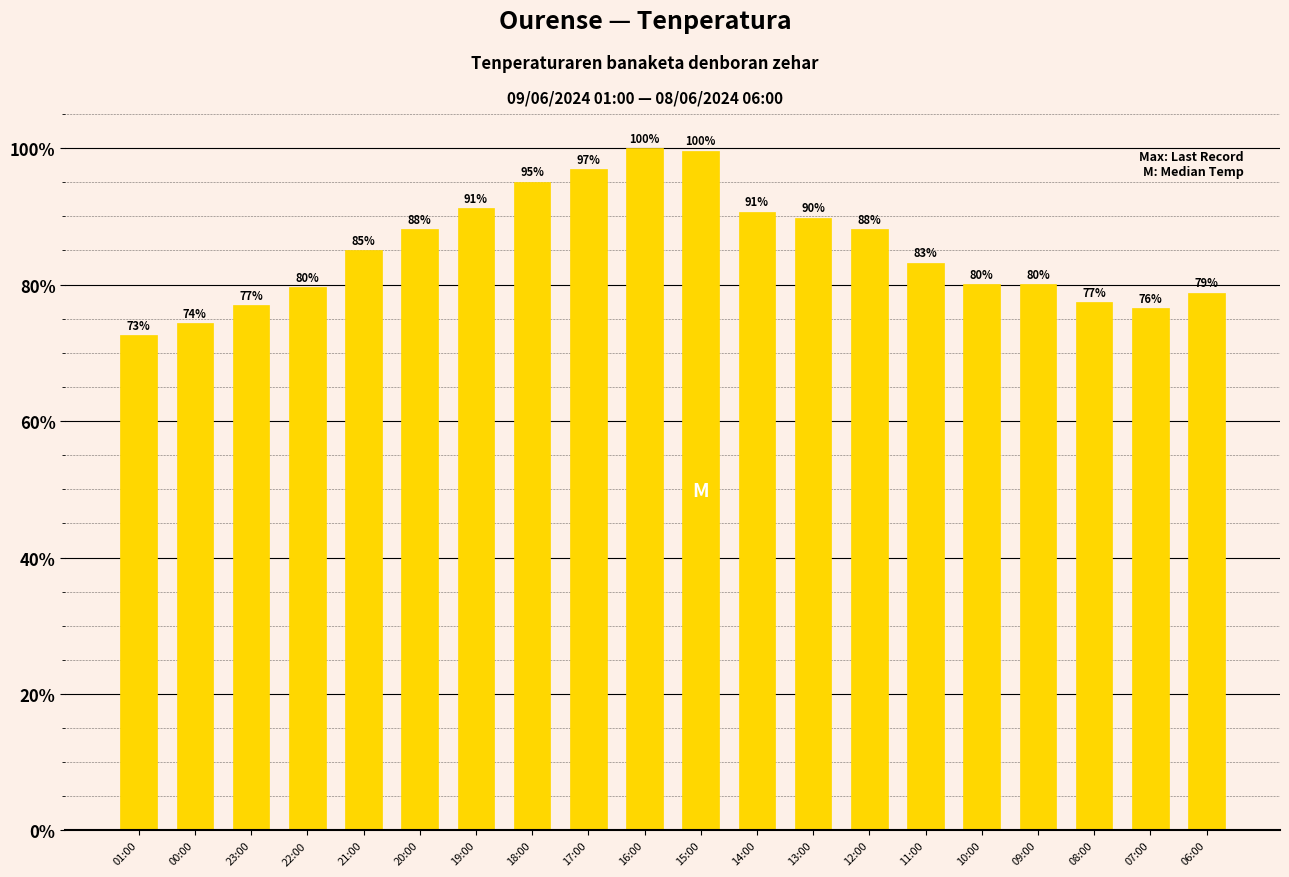

Which has a higher value, 12:00 or 06:00?

12:00